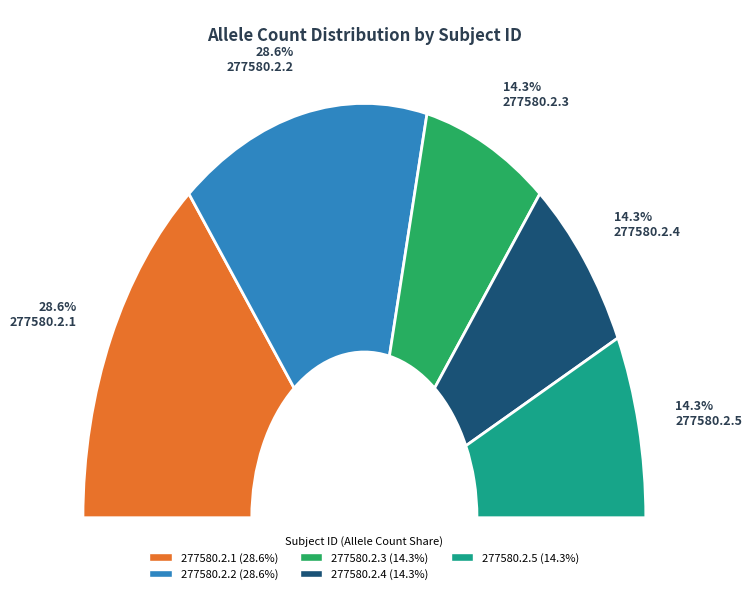

Does 277580.2.2 represent more than half of the total?

No